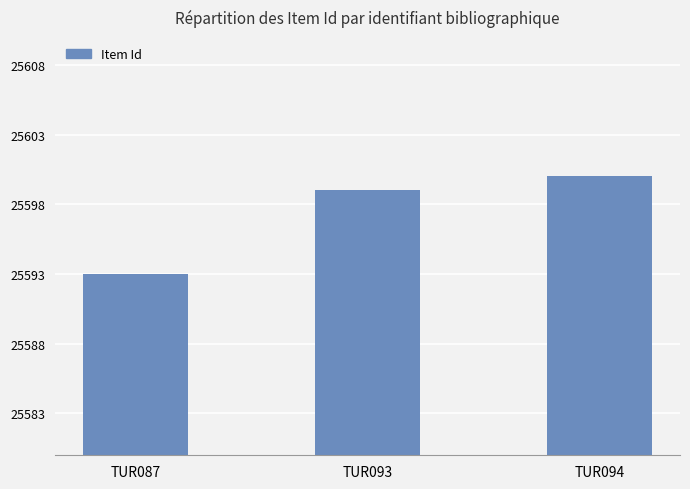

Is it true that the value at TUR087 is 8263?

False